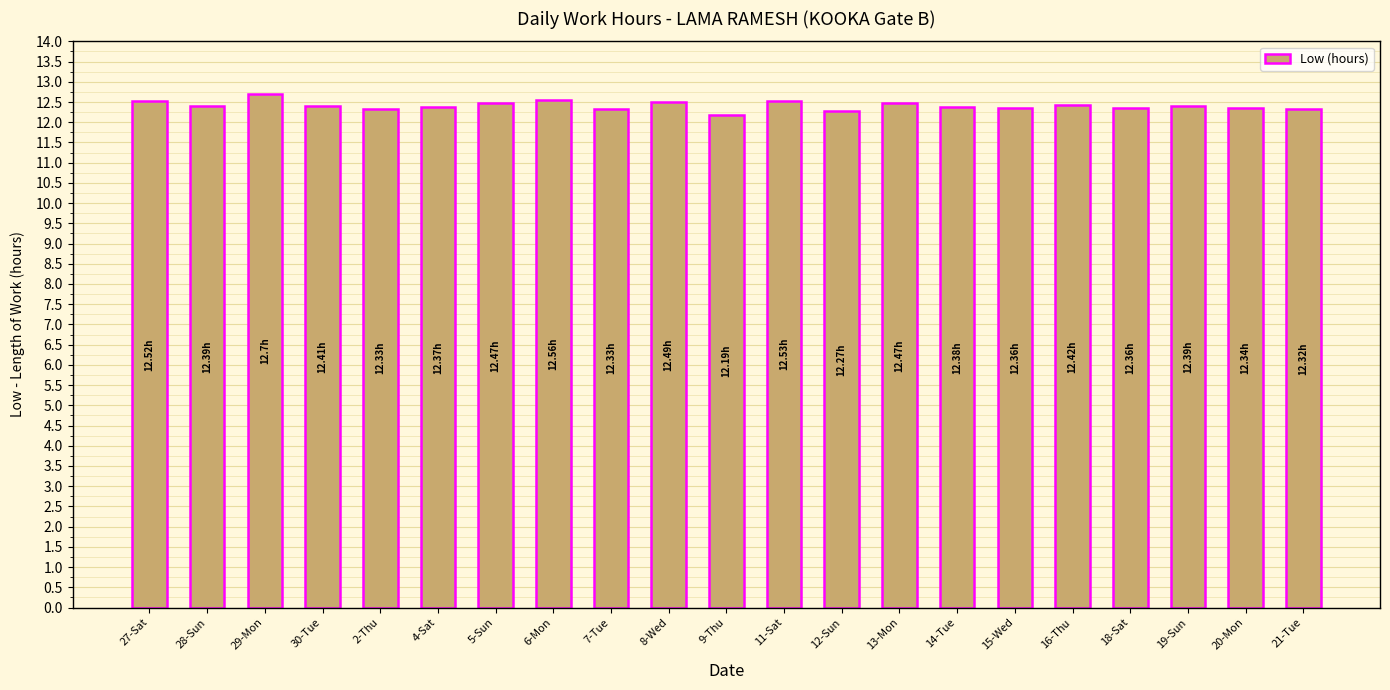

What is the sum of all values?

260.6